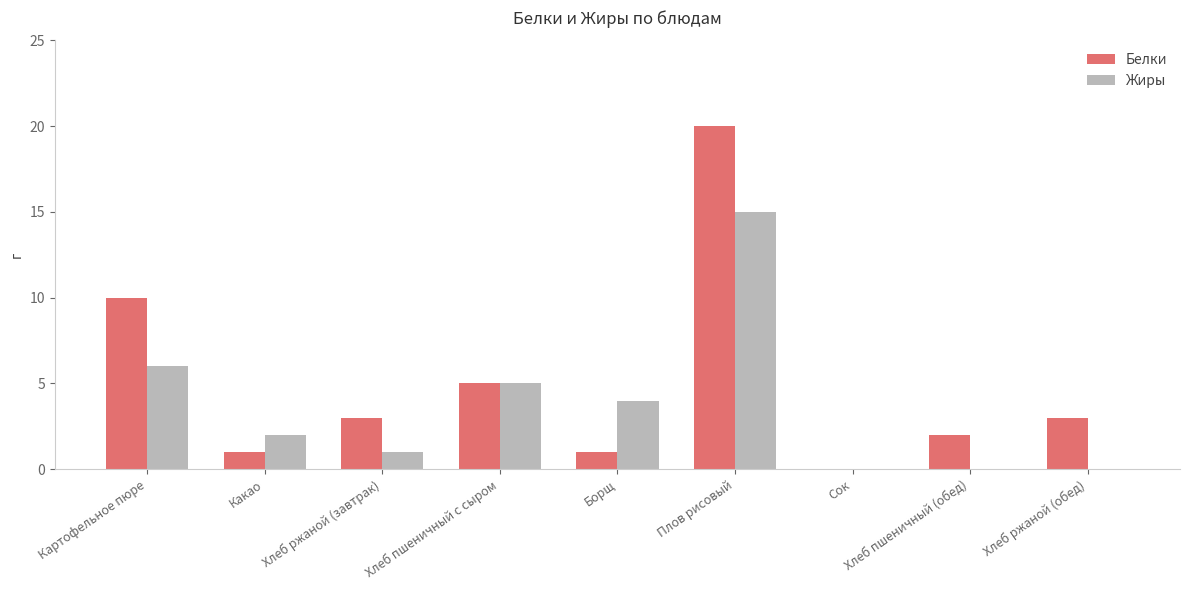

Is the value of Жиры at Хлеб пшеничный с сыром greater than the value of Белки at Плов рисовый?

No